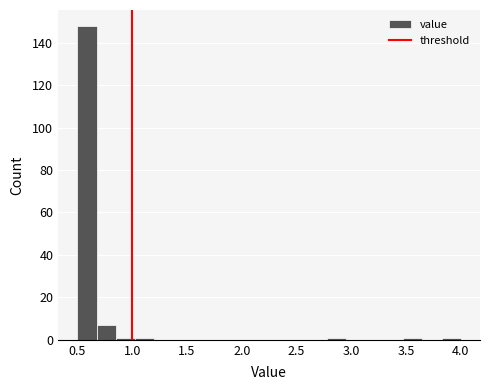

Read against the x-axis, roughly where is the centre of the tallest bar?

0.60